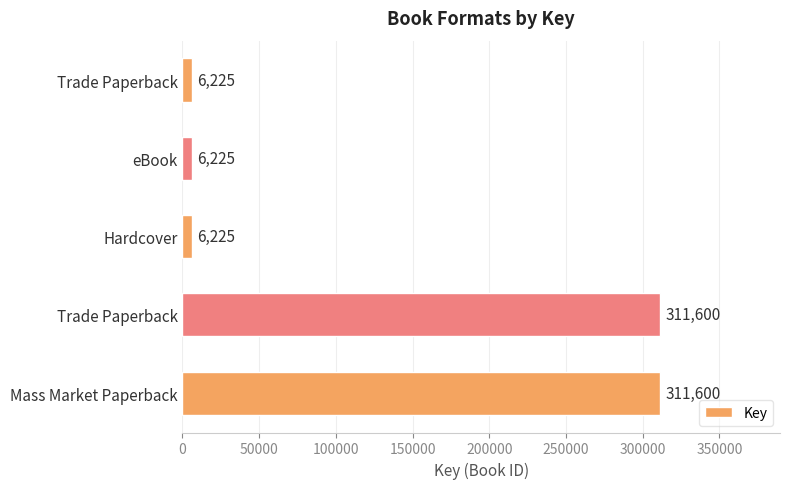

What is the difference between the maximum and minimum values?

305375